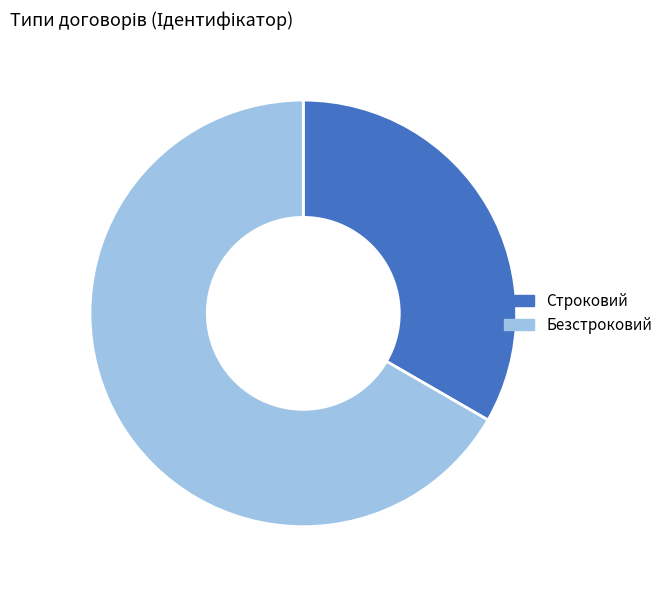

How many segments does this pie chart have?

2